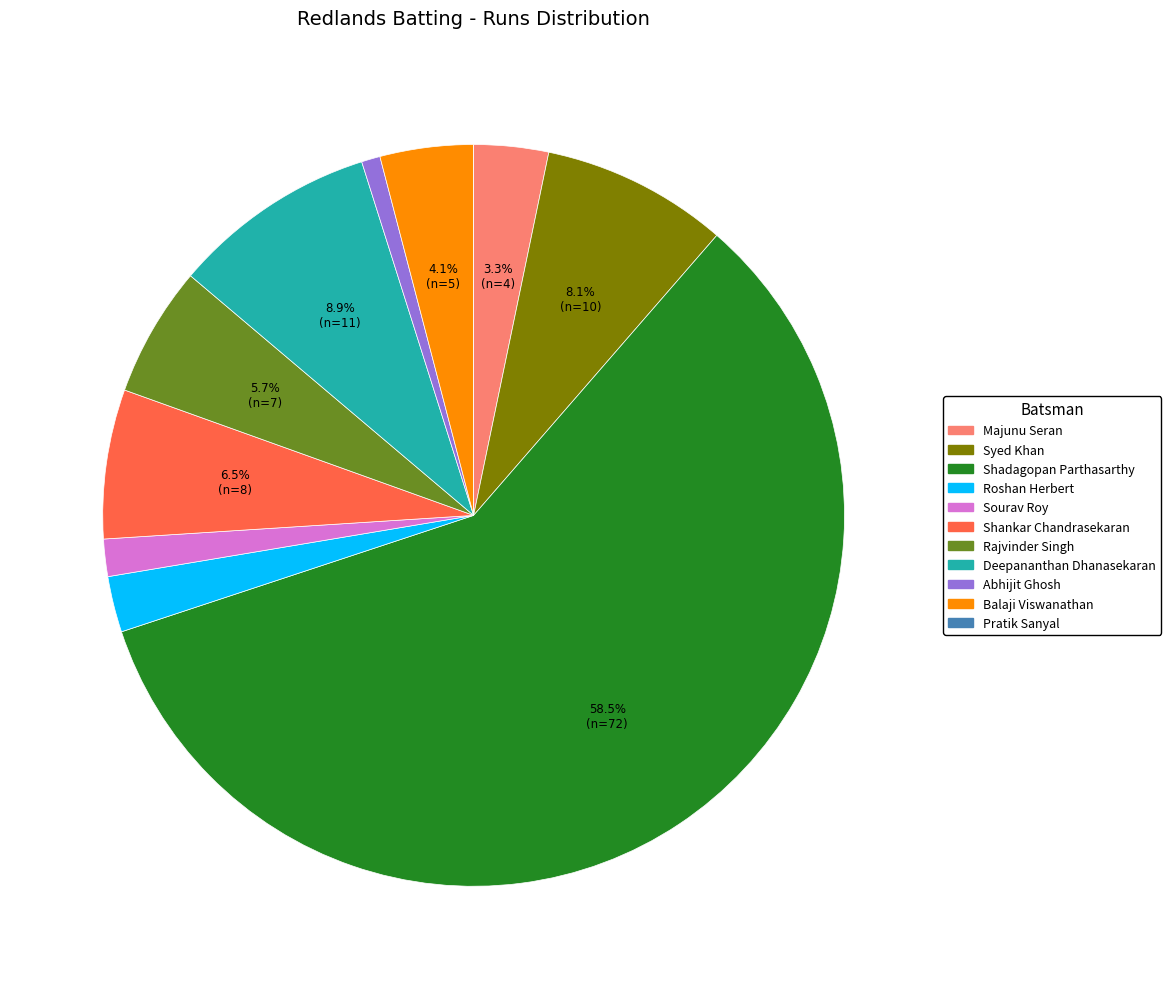

Does Majunu Seran account for over 50% of the chart?

No